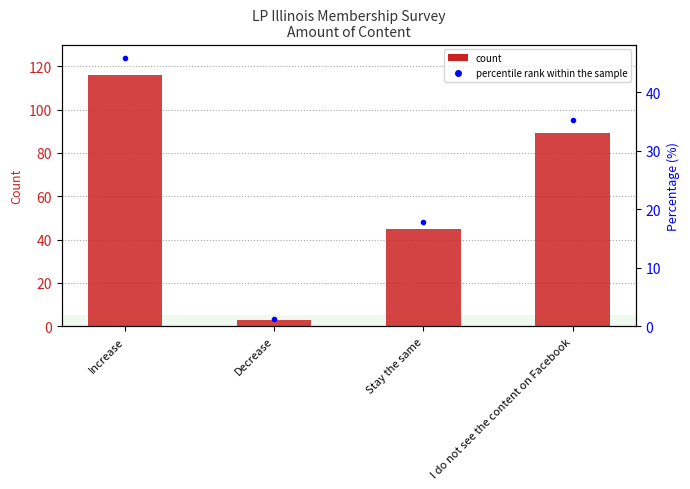

Reading left to right, list all the values displayed in this chart.

Responses: 116.0	3.0	45.0	89.0
percentile rank within sample: 45.8	1.2	17.8	35.2